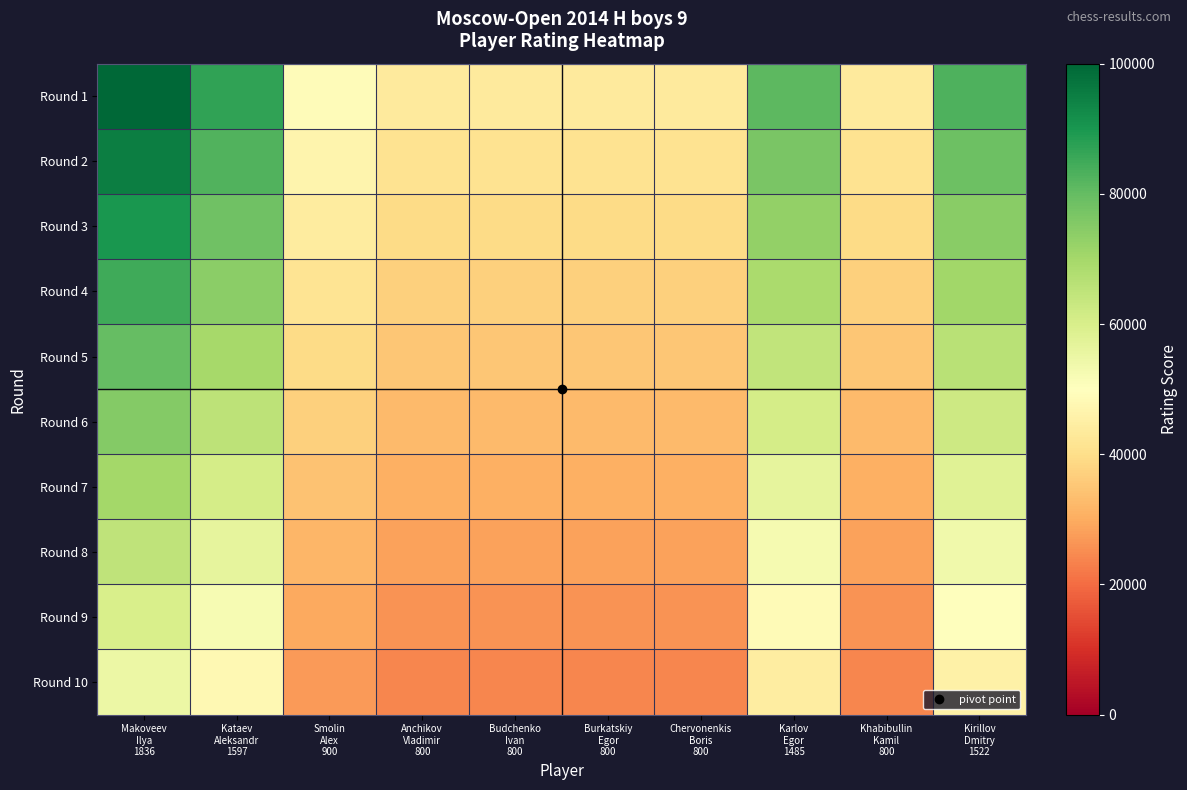

List the series in order of their peak value, highest first.

Round 1, Round 2, Round 3, Round 4, Round 5, Round 6, Round 7, Round 8, Round 9, Round 10